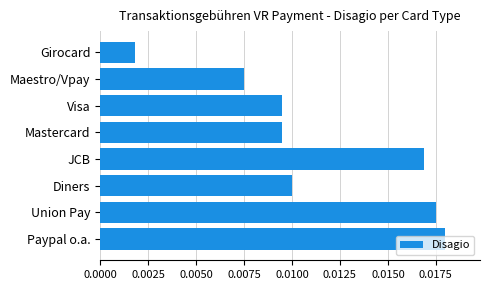

Which has a higher value, Girocard or Paypal o.a.?

Paypal o.a.